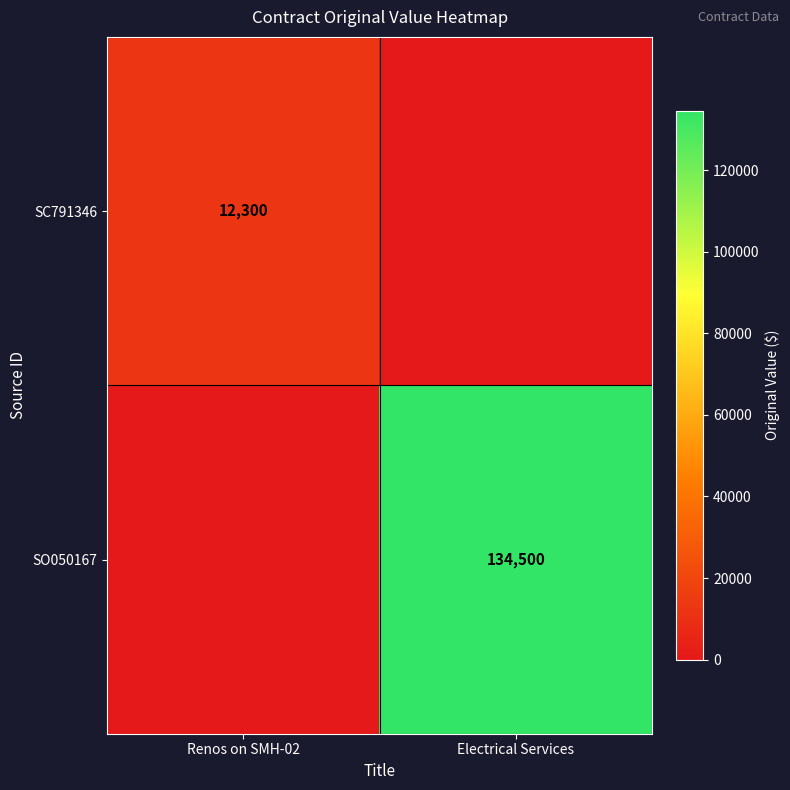

The value of SC791346 at Renos on SMH-02 is 12300. True or false?

True